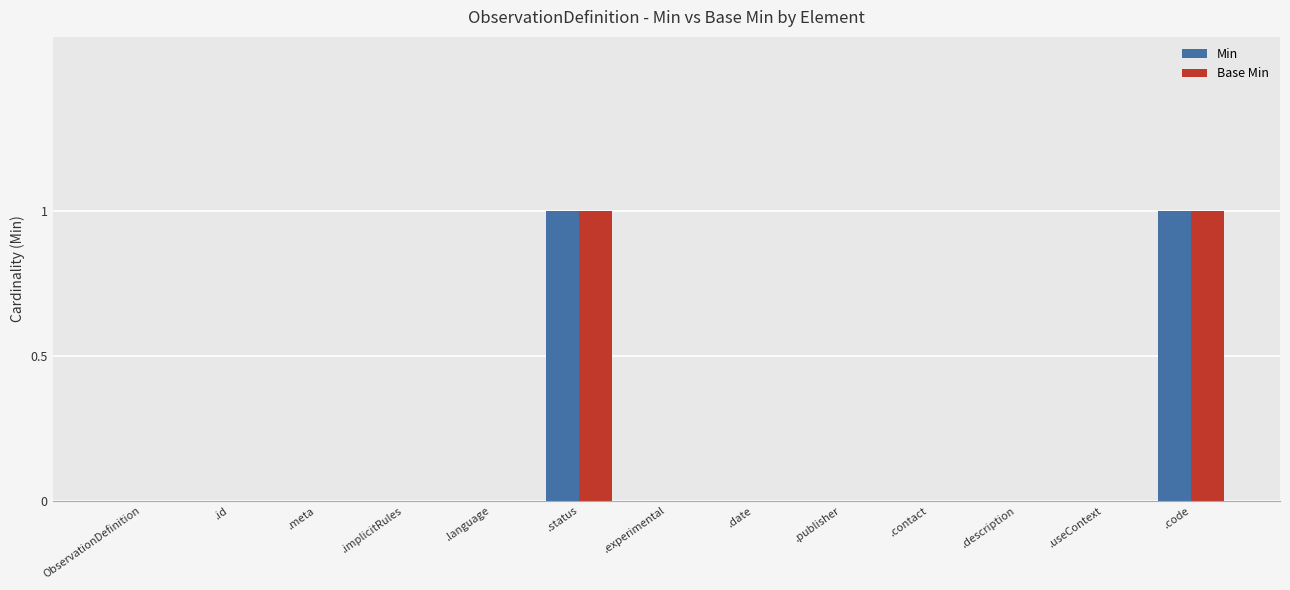

Reading left to right, list all the values displayed in this chart.

Min: ObservationDefinition=0	.id=0	.meta=0	.implicitRules=0	.language=0	.status=1	.experimental=0	.date=0	.publisher=0	.contact=0	.description=0	.useContext=0	.code=1
Base Min: ObservationDefinition=0	.id=0	.meta=0	.implicitRules=0	.language=0	.status=1	.experimental=0	.date=0	.publisher=0	.contact=0	.description=0	.useContext=0	.code=1